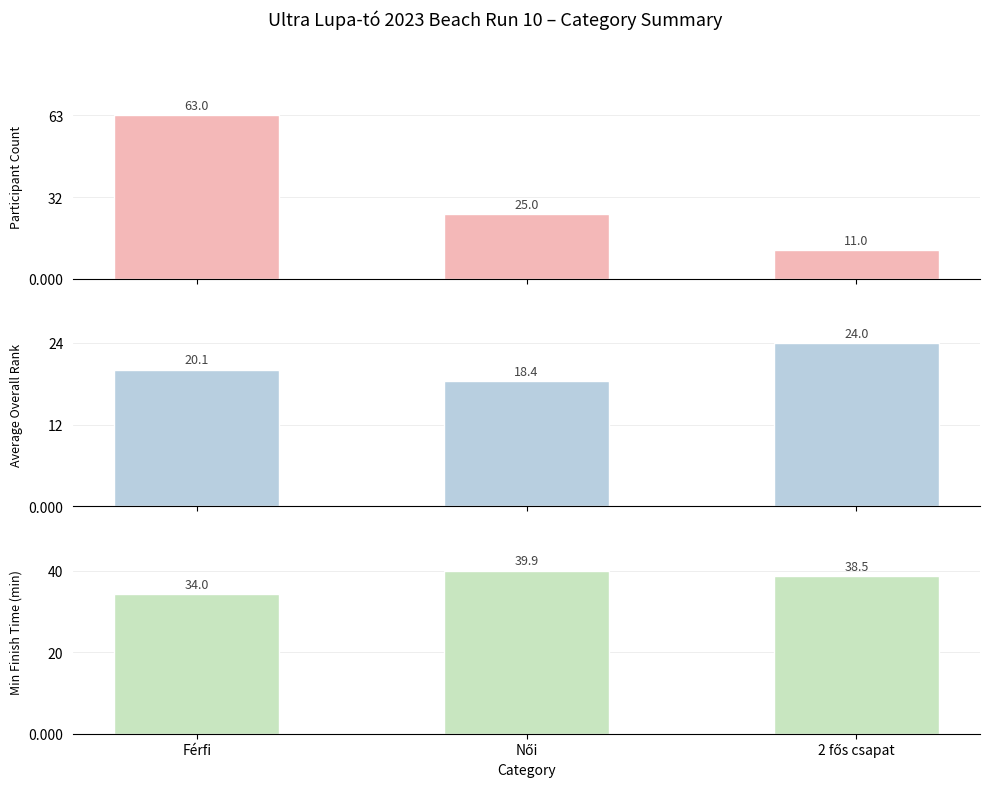

How many groups of bars are there?

3